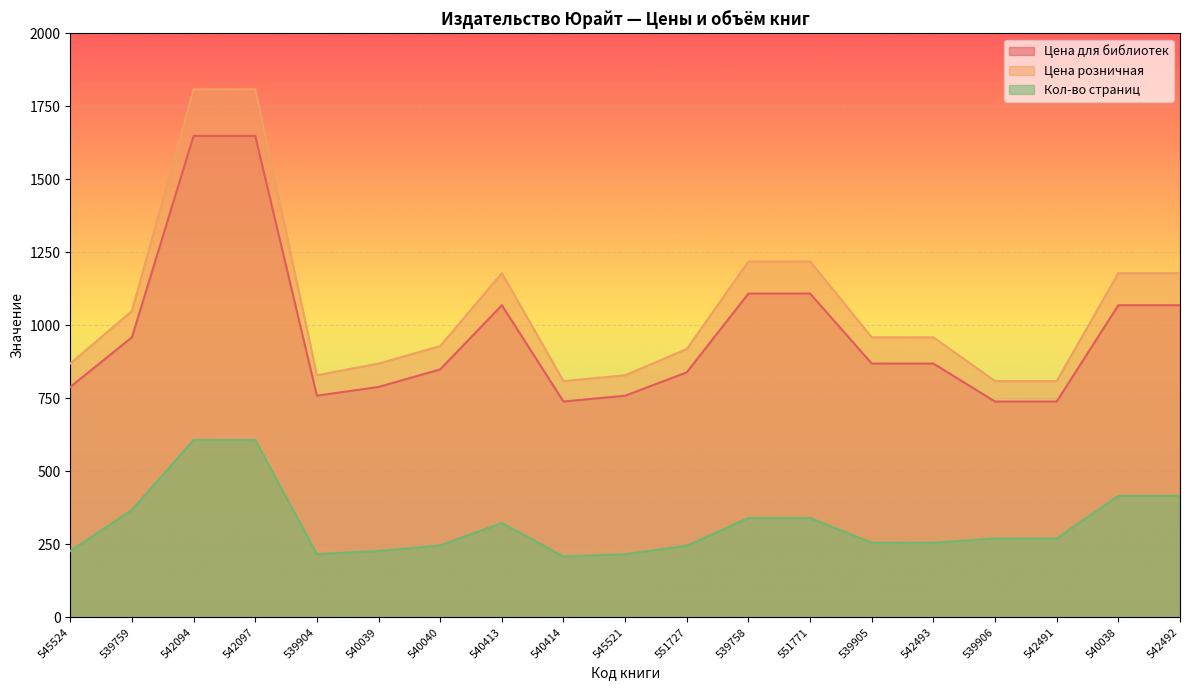

Between 545524 and 540413, which series saw the biggest shift?

Цена розничная